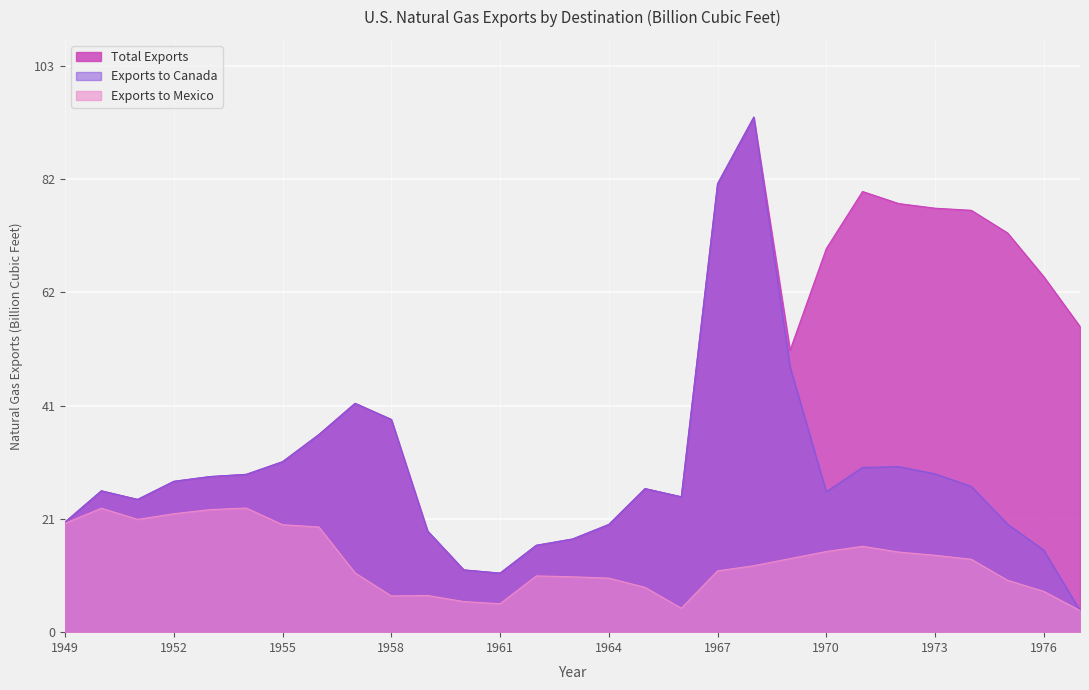

What is the total value across all series at 1961?

15.9